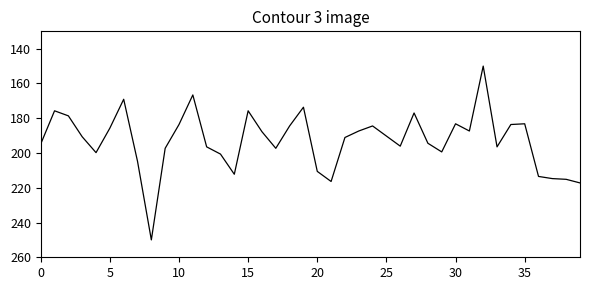

How many categories are shown in the chart?

40